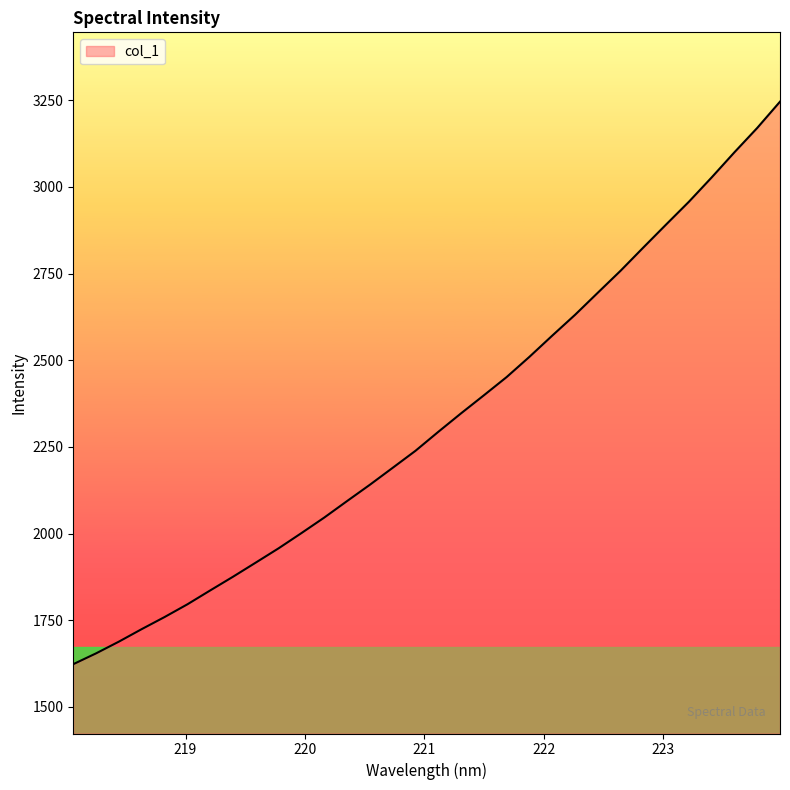

What is the smallest value displayed?

1623.5